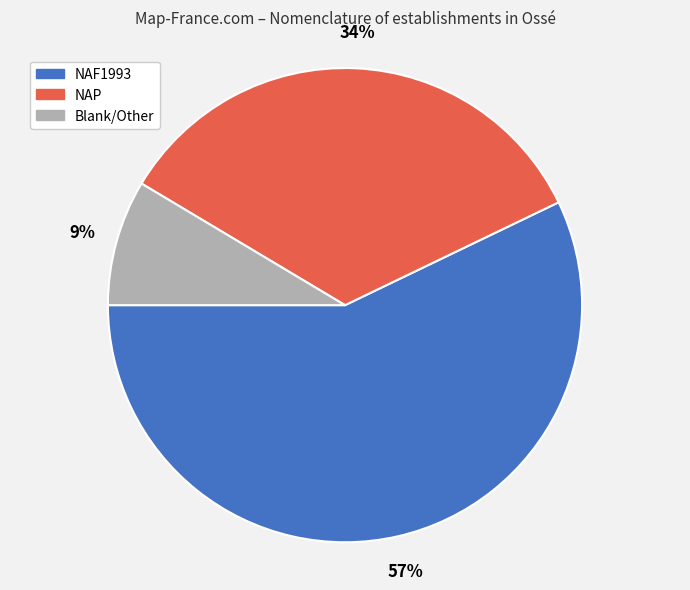

To the nearest percent, what is the average slice percentage?

33%